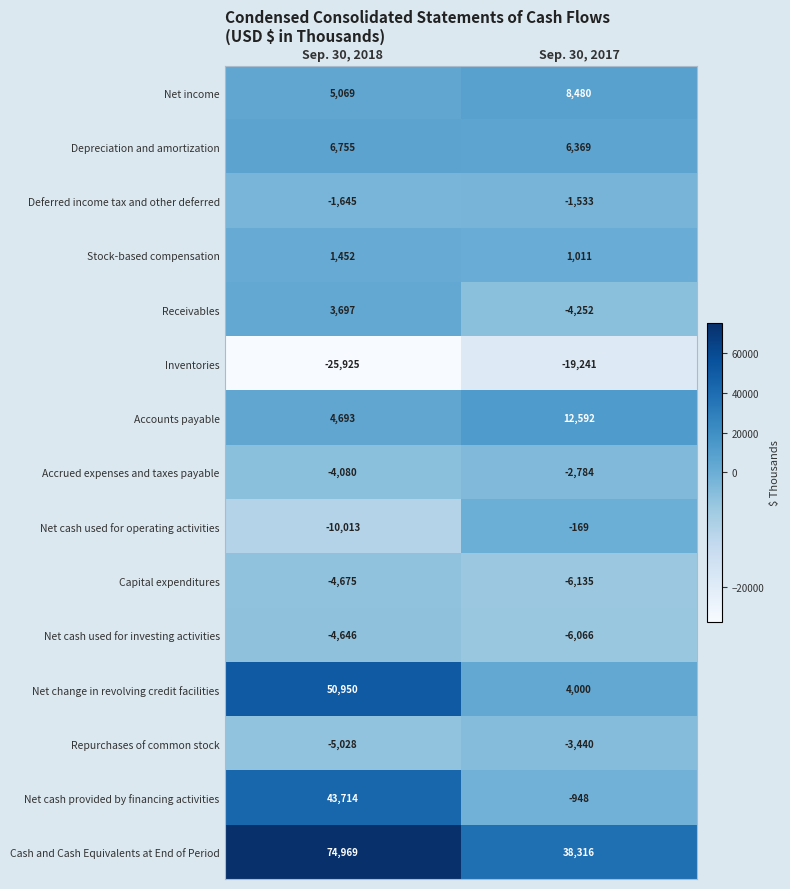

What is the difference between the highest and lowest values at Sep. 30, 2018?

100894